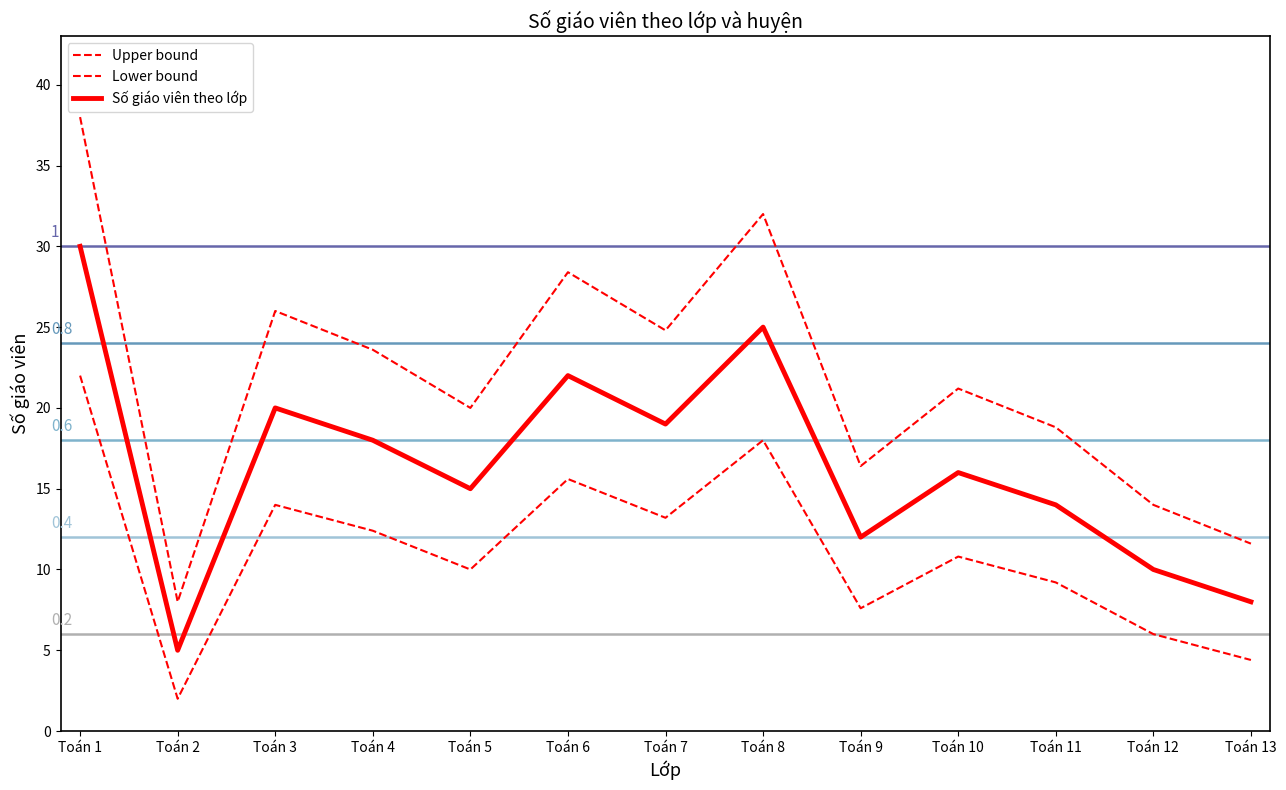

The Số giáo viên theo lớp series shows 5.0 at Toán 2. True or false?

True